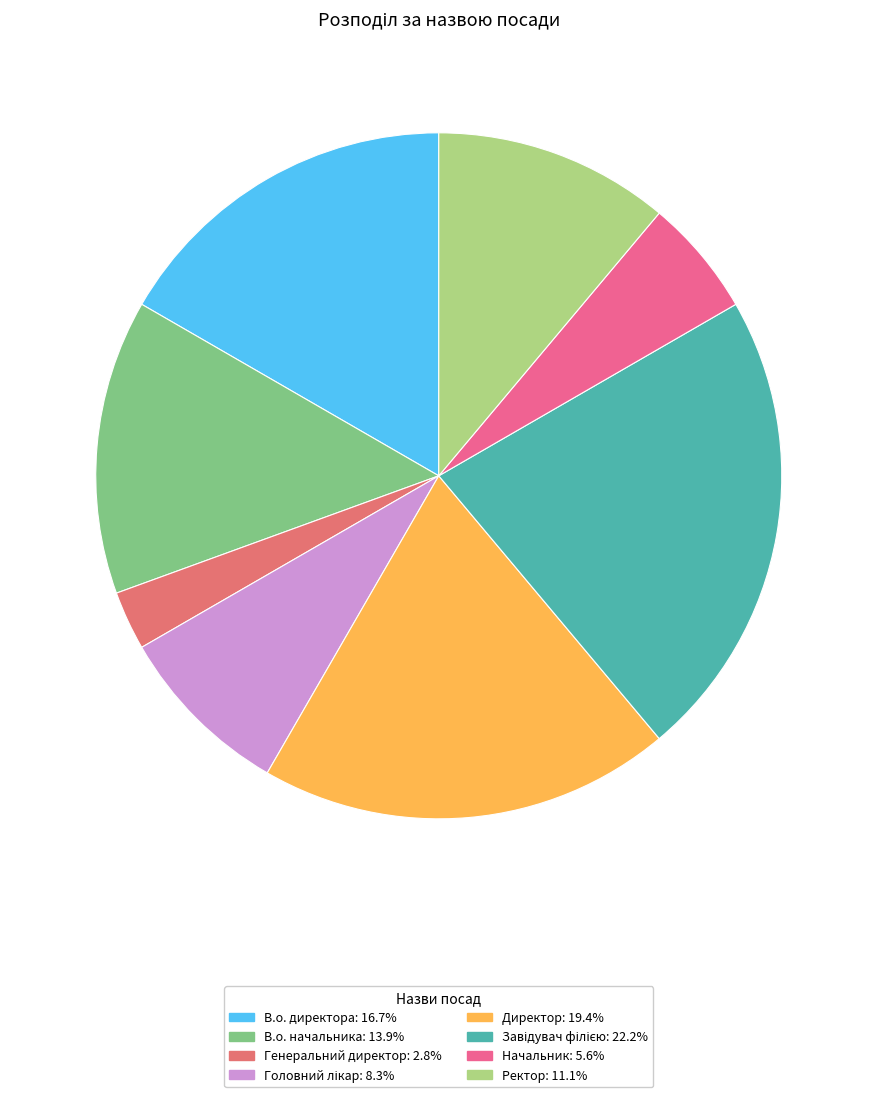

Does Директор account for over 50% of the chart?

No